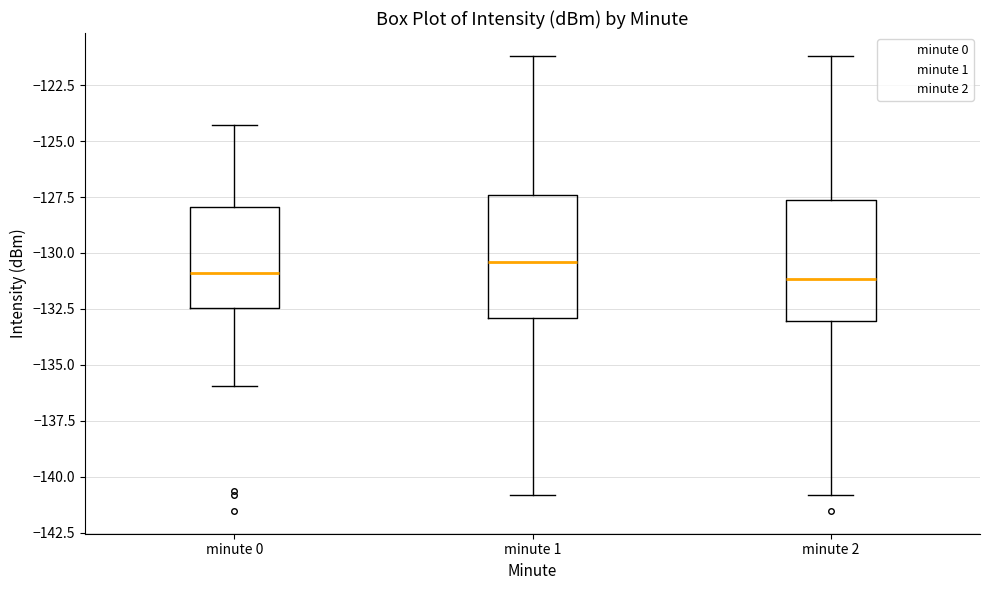

Reading left to right, read every box against the y-axis: the position of its median line, the range the box covers, and the ends of its whiskers. The values are not printed on the chart, so give them approximately, as read against the axis.

minute 0: median -131.0, box -132.5 to -128.0, whiskers -136.0 to -124.5
minute 1: median -130.5, box -133.0 to -127.5, whiskers -141.0 to -121.0
minute 2: median -131.0, box -133.0 to -127.5, whiskers -141.0 to -121.0